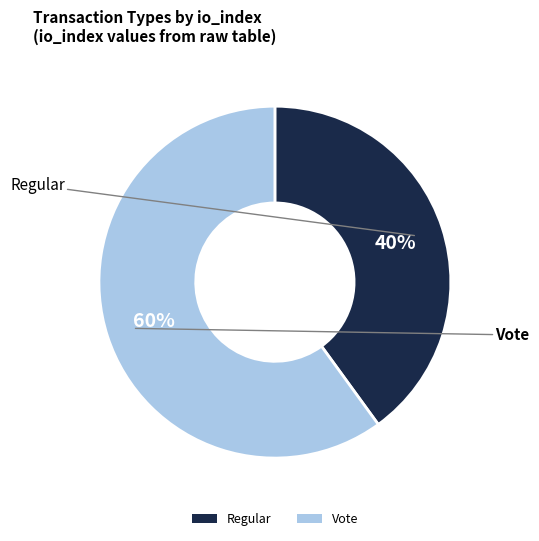

Is it true that Vote is 48% of the pie?

False